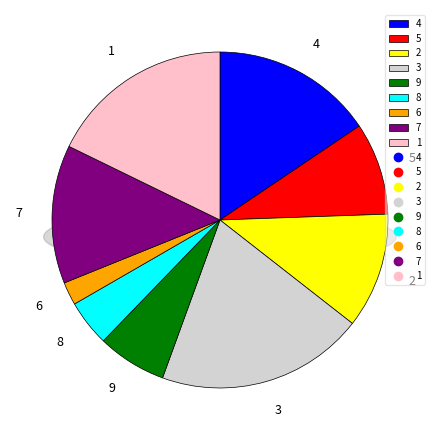

To the nearest percent, what is the average slice percentage?

11%